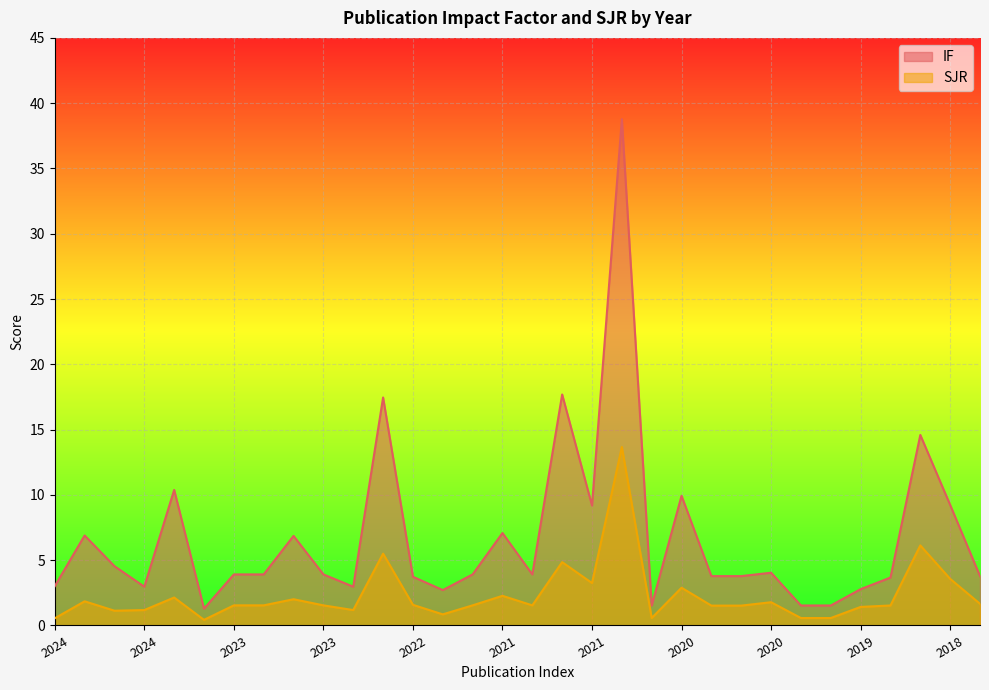

Does the chart display data point markers on the line(s)?

No